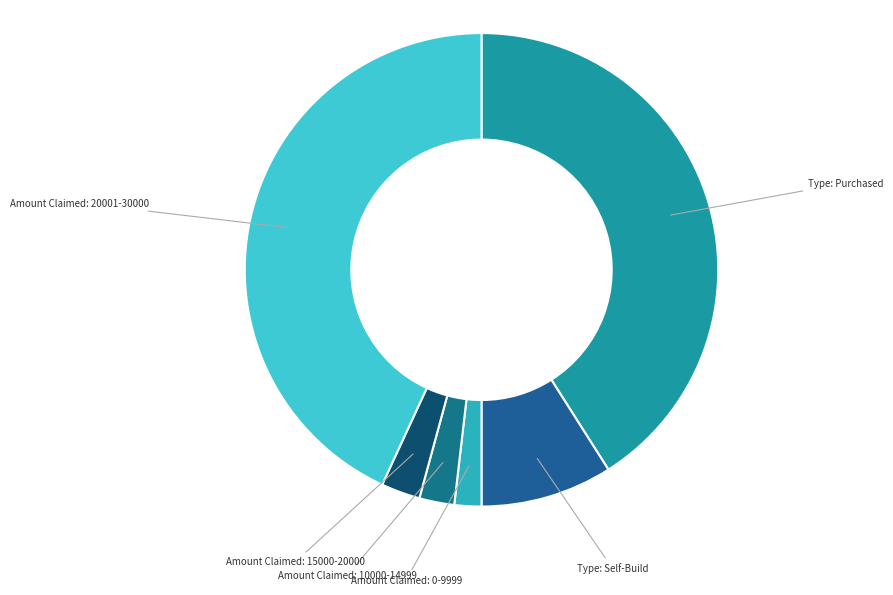

Which slice is the largest?

Amount Claimed: 20001-30000